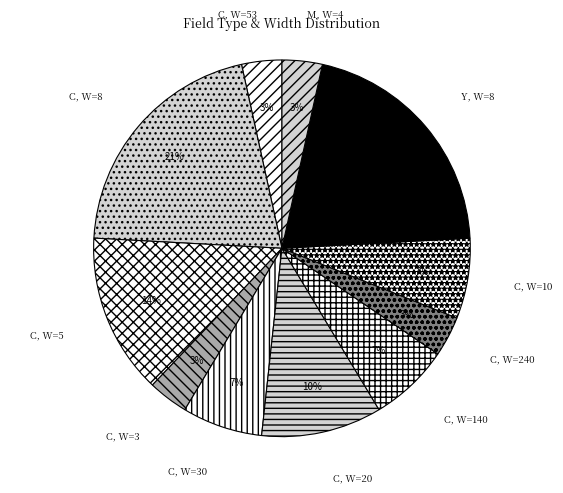

To the nearest percent, what percentage of the pie is C, W=53?

3%